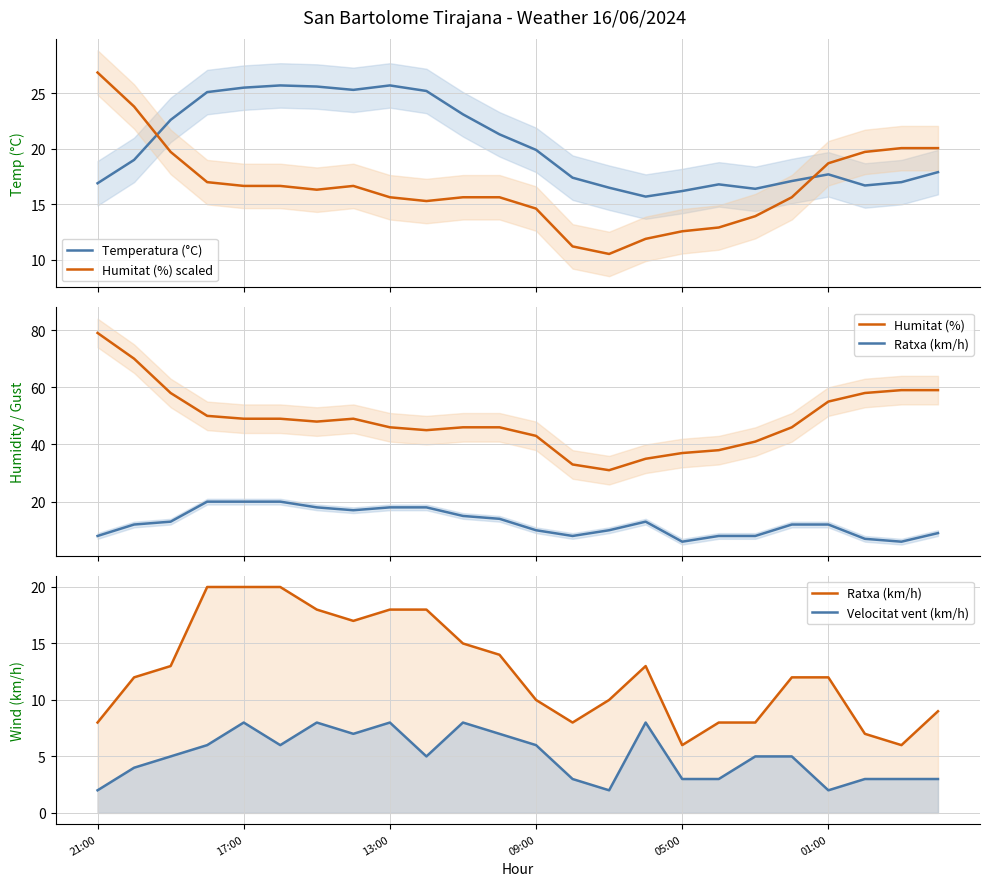

True or false: Humitat (%) has more than 1 points higher than both neighbors.

False